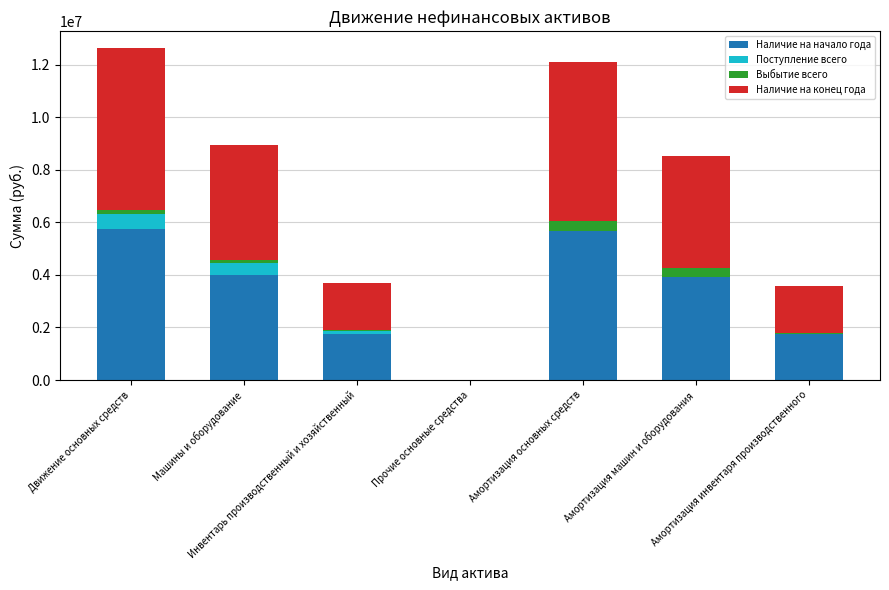

How many values in the Наличие на начало года series exceed 3931676?

4